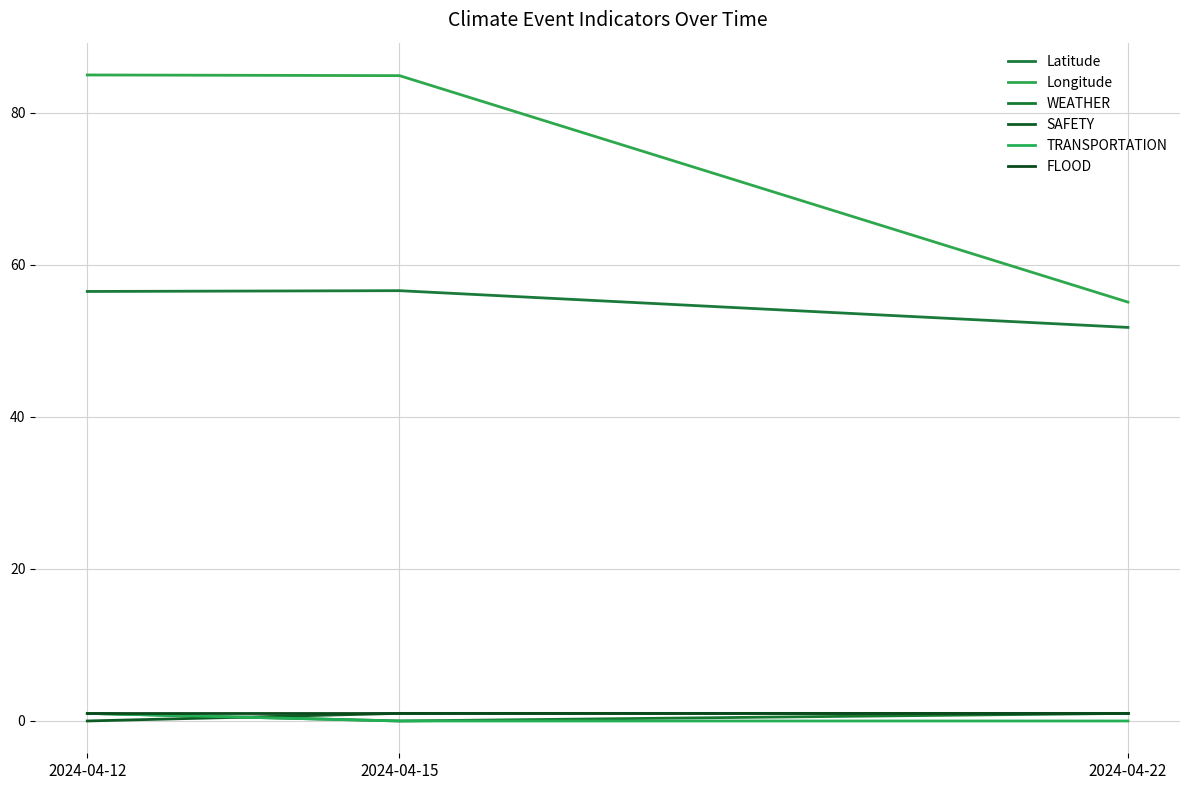

What is the average value of the Longitude series?

75.0